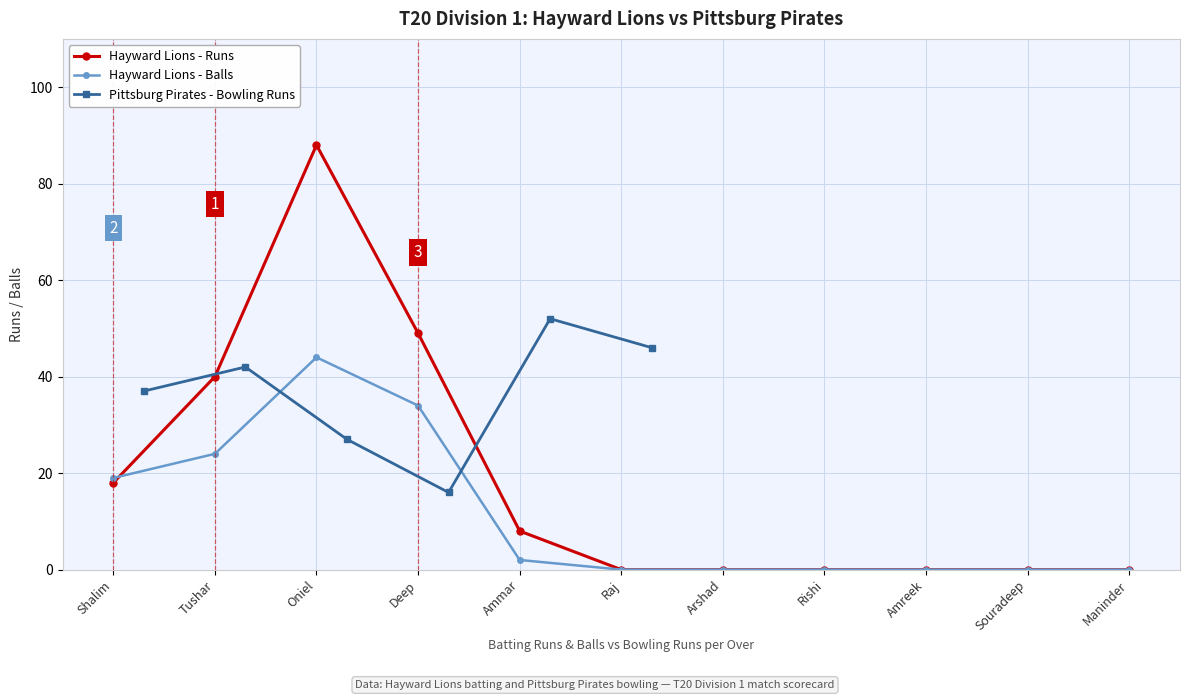

Which category has the lowest value in the Hayward Lions Batting Balls series?

Raj